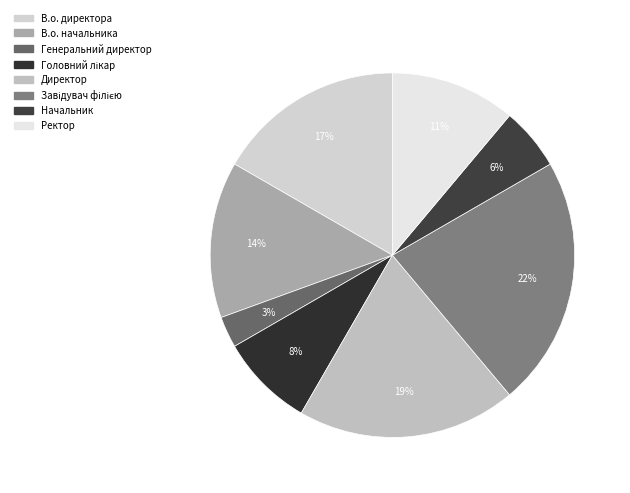

Rank the categories by value from highest to lowest.

Завідувач філією, Директор, В.о. директора, В.о. начальника, Ректор, Головний лікар, Начальник, Генеральний директор